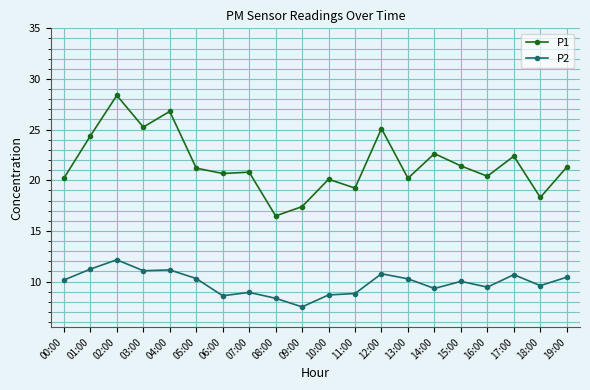

What is the total value across all series at 08:00?

24.8